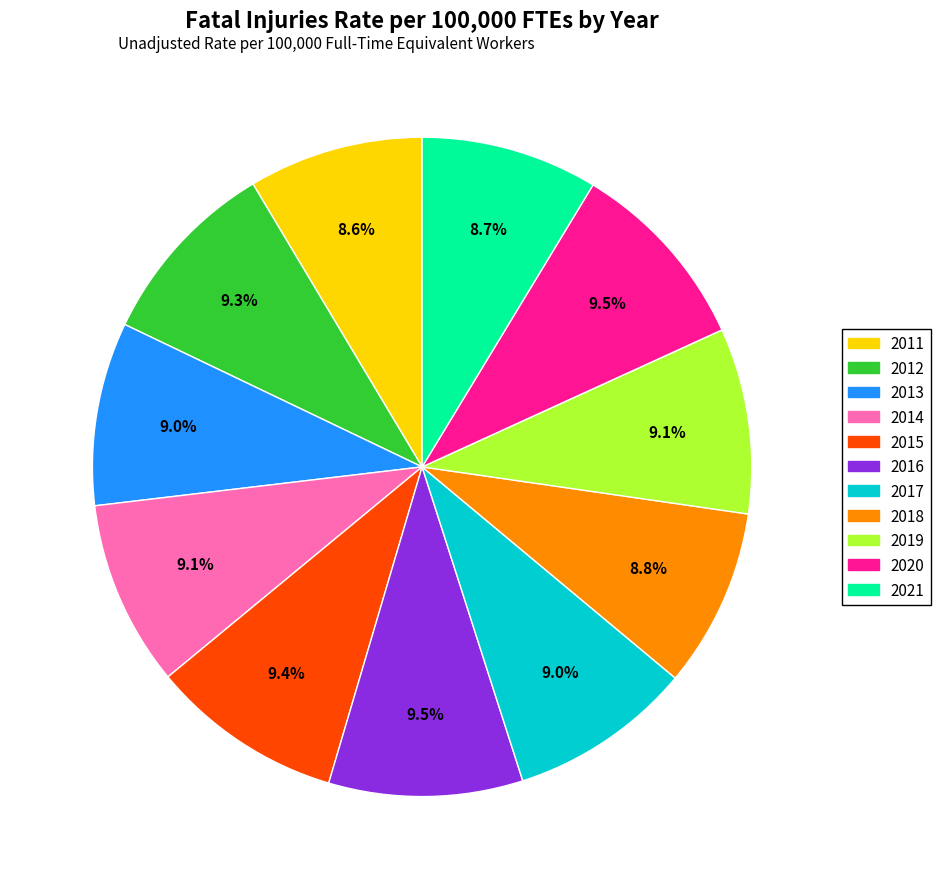

What percentage is the 2018 slice, to the nearest percent?

9%